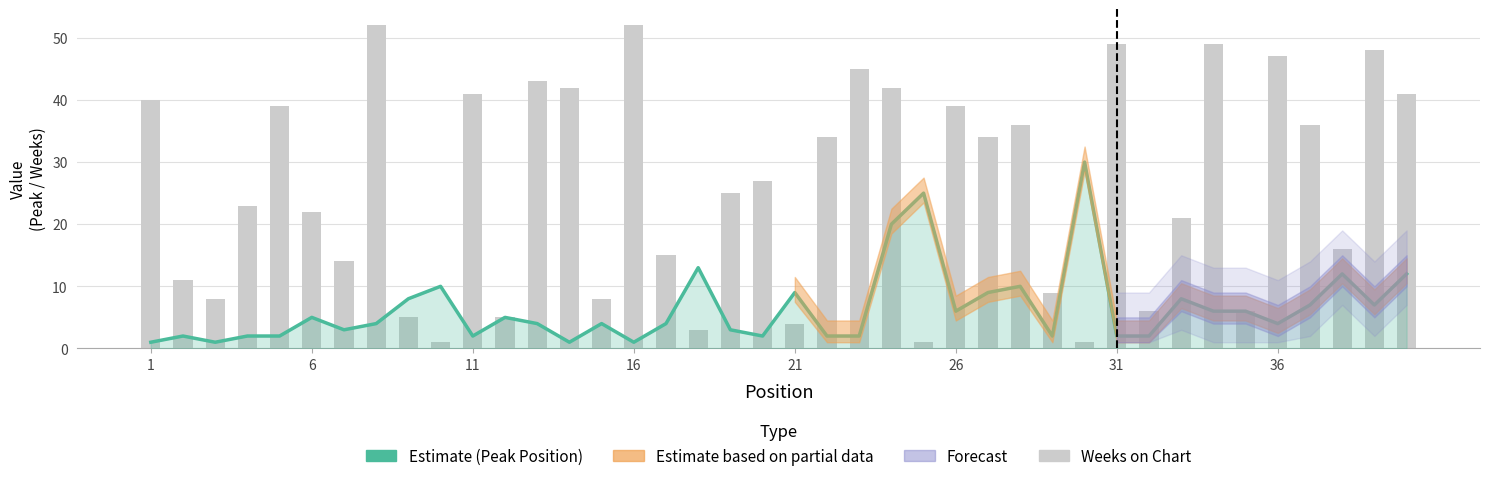

Is it true that Peak Position (Estimate) equals 3 at 11?

False